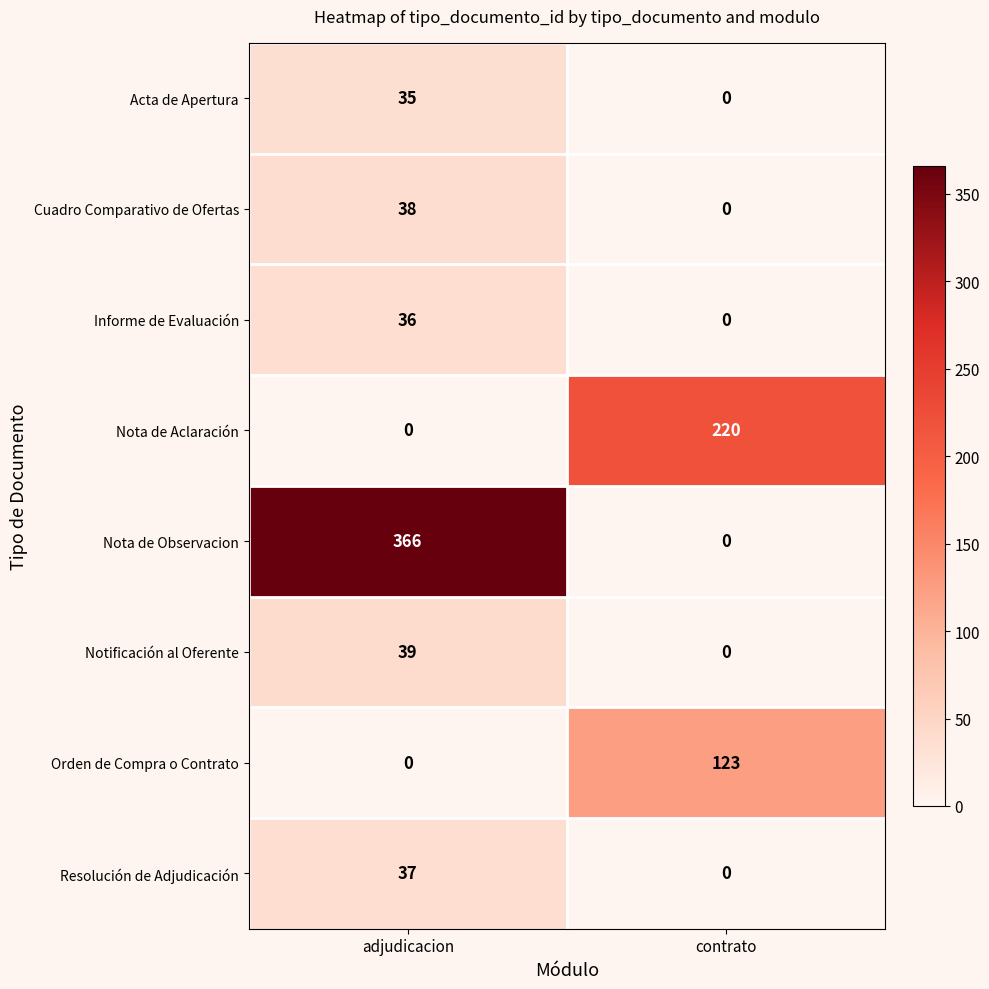

Which series changed the most between adjudicacion and contrato?

Nota de Observacion